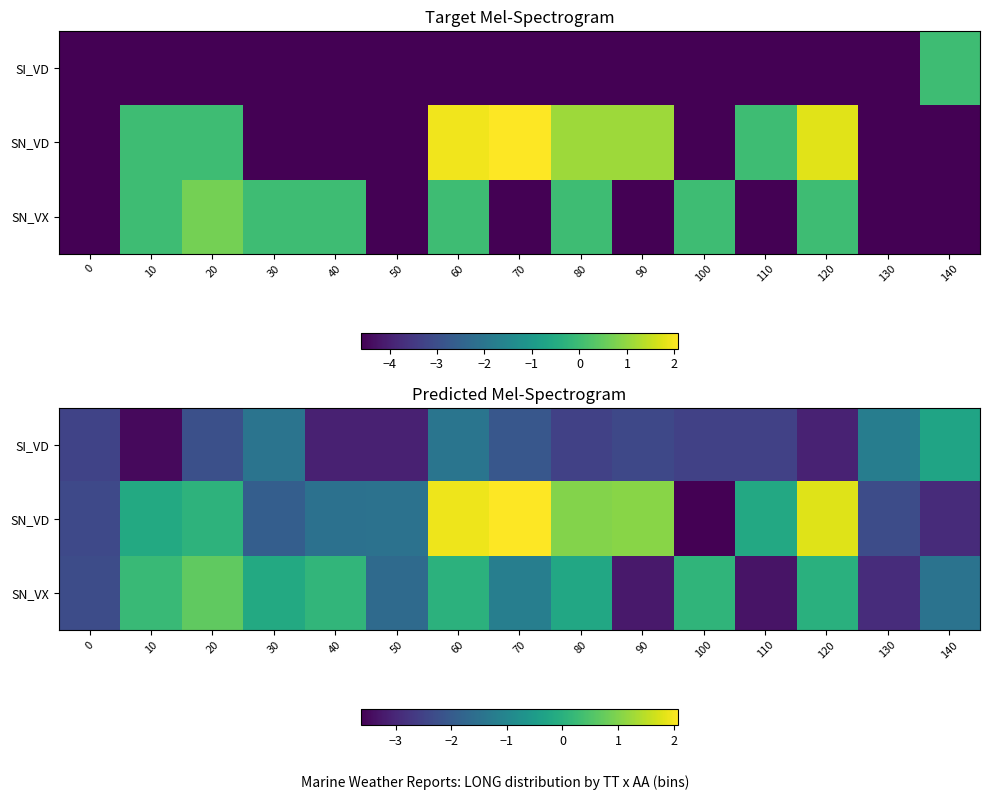

List the series in order of their overall mean, highest first.

SN_VD, SN_VX, SI_VD